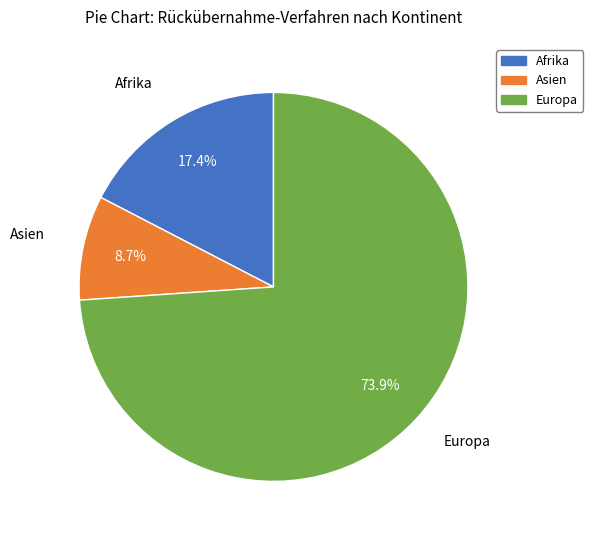

Is there a majority slice in this chart?

Yes